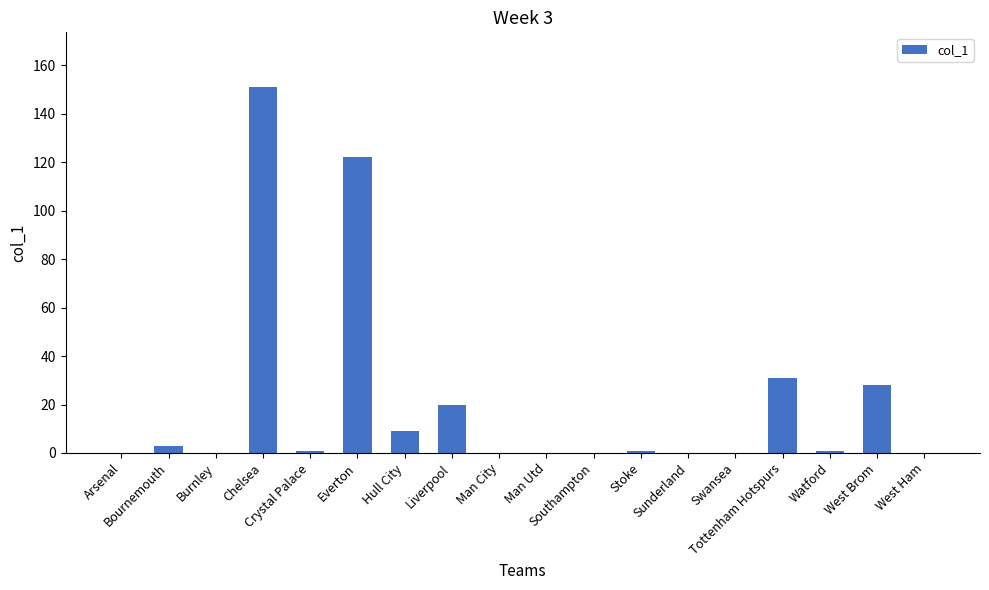

What is the change in value from Chelsea to West Brom?

-123